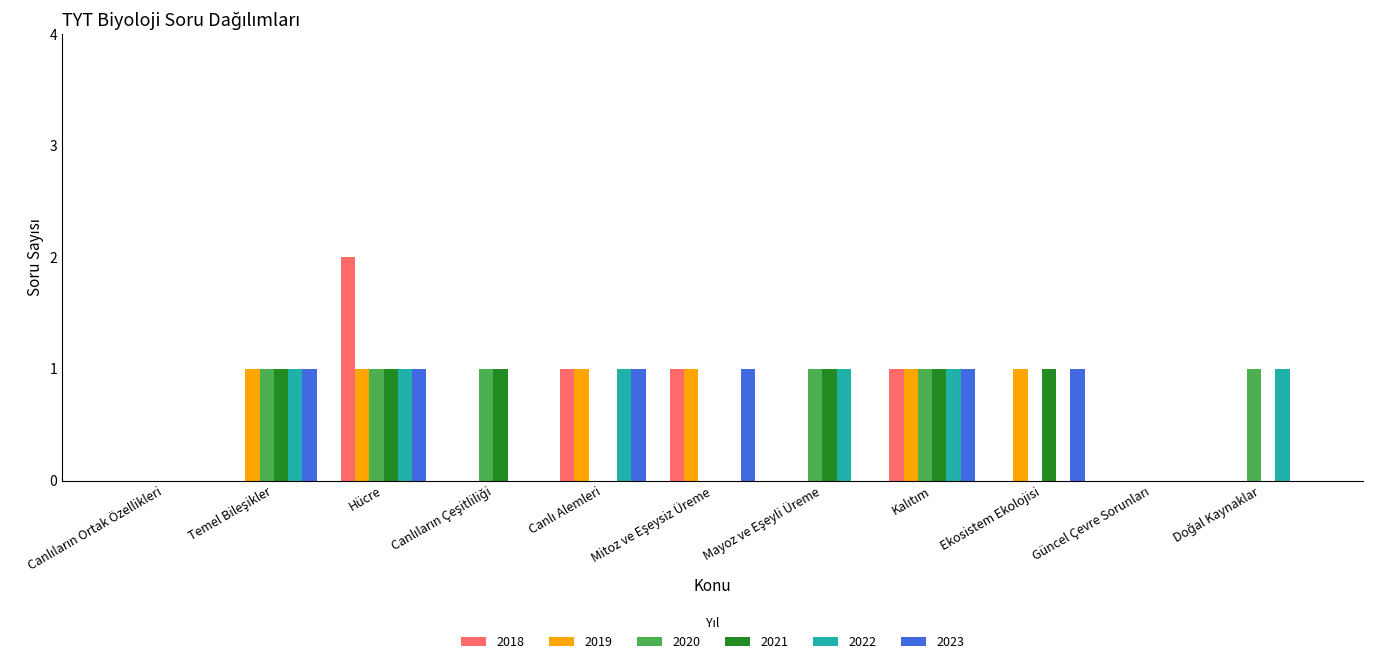

The 2019 series shows 1 at Ekosistem Ekolojisi. True or false?

True